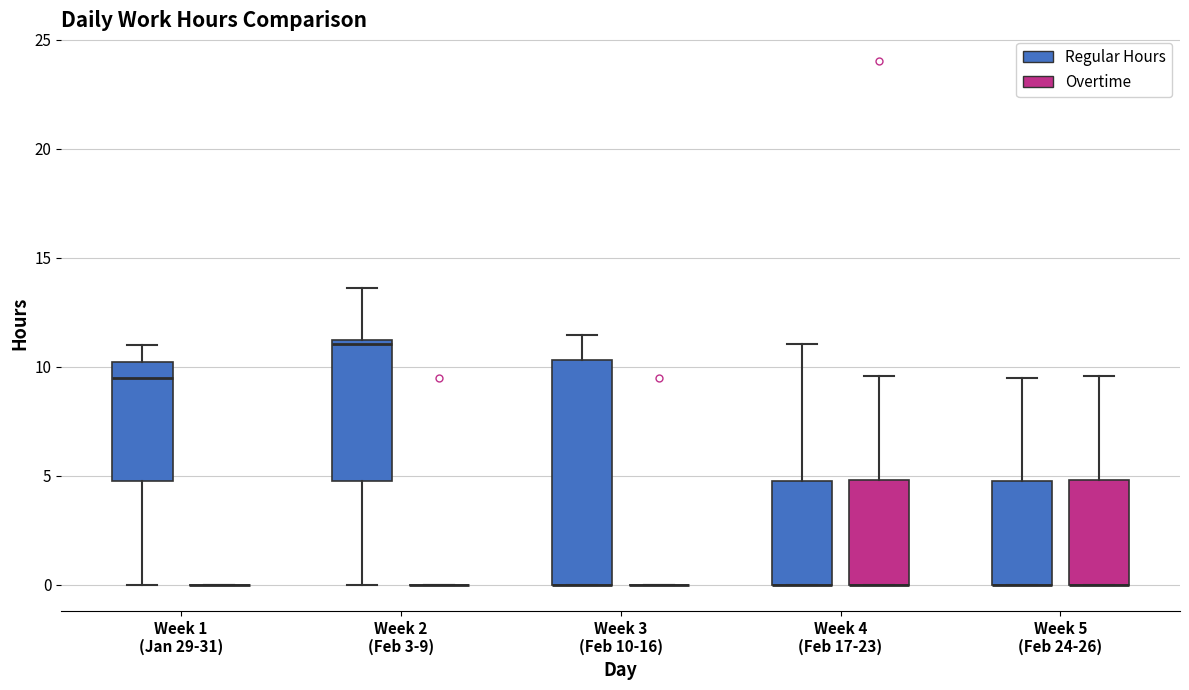

Reading left to right, transcribe this box plot: for each box, give where its median line is, the range the box spans, and where its two whiskers end, as read against the y-axis. The values are not printed on the chart, so give them approximately, as read against the axis.

Week 1 (Jan 29-31) (Regular Hours): median 9.5, box 4.5 to 10.0, whiskers 0.0 to 11.0
Week 1 (Jan 29-31) (Overtime): box collapsed to a line at 0.0, whiskers 0.0 to 0.0
Week 2 (Feb 3-9) (Regular Hours): median 11.0 (just below the box's upper edge), box 4.5 to 11.0, whiskers 0.0 to 13.5
Week 2 (Feb 3-9) (Overtime): box collapsed to a line at 0.0, whiskers 0.0 to 0.0
Week 3 (Feb 10-16) (Regular Hours): median 0.0 (drawn on the box's lower edge), box 0.0 to 10.5, whiskers 0.0 to 11.5
Week 3 (Feb 10-16) (Overtime): box collapsed to a line at 0.0, whiskers 0.0 to 0.0
Week 4 (Feb 17-23) (Regular Hours): median 0.0 (drawn on the box's lower edge), box 0.0 to 5.0, whiskers 0.0 to 11.0
Week 4 (Feb 17-23) (Overtime): median 0.0 (drawn on the box's lower edge), box 0.0 to 5.0, whiskers 0.0 to 9.5
Week 5 (Feb 24-26) (Regular Hours): median 0.0 (drawn on the box's lower edge), box 0.0 to 5.0, whiskers 0.0 to 9.5
Week 5 (Feb 24-26) (Overtime): median 0.0 (drawn on the box's lower edge), box 0.0 to 5.0, whiskers 0.0 to 9.5